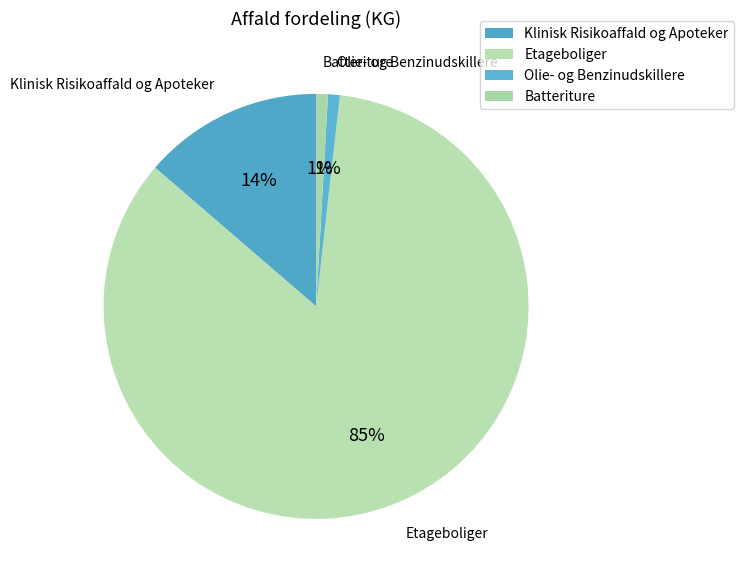

How many segments does this pie chart have?

4